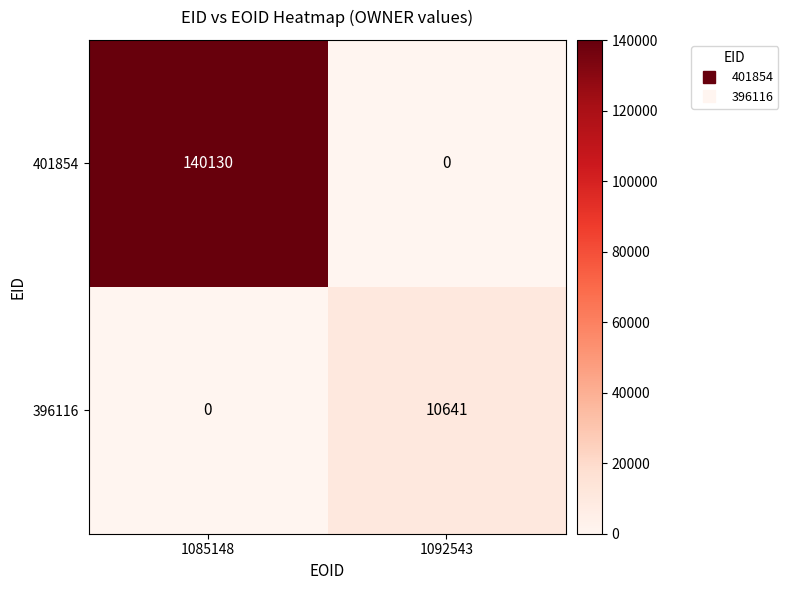

The 401854 series shows 140130 at 1085148. True or false?

True